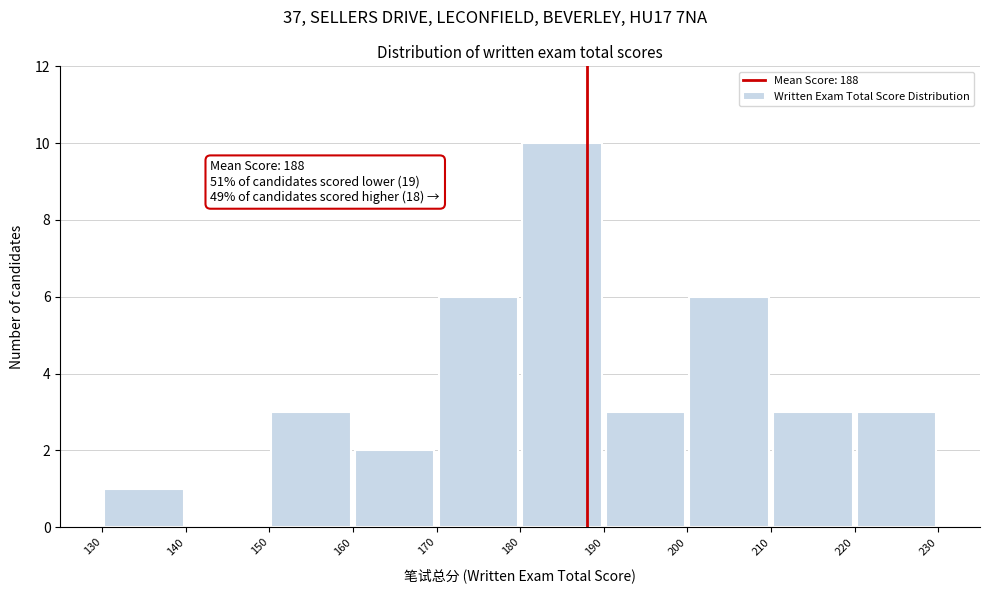

Over which range of the x-axis is the bar tallest?

180 to 190